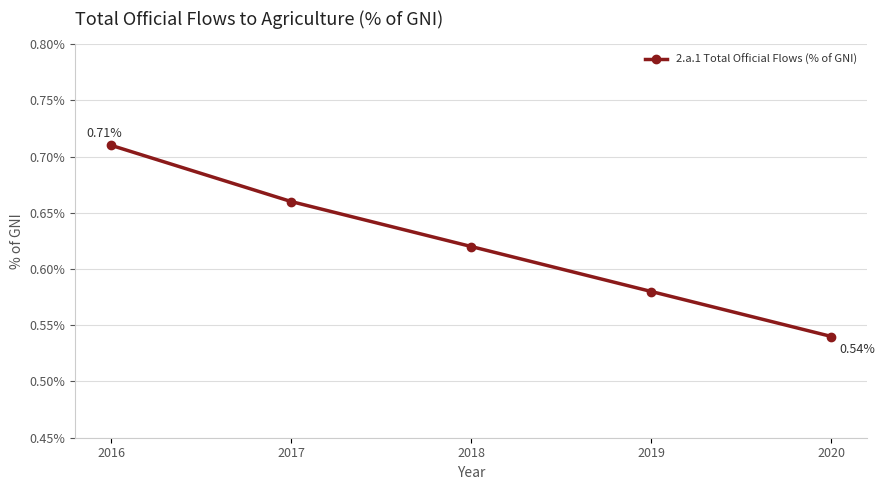

What is the difference between the second highest and second lowest values?

0.1